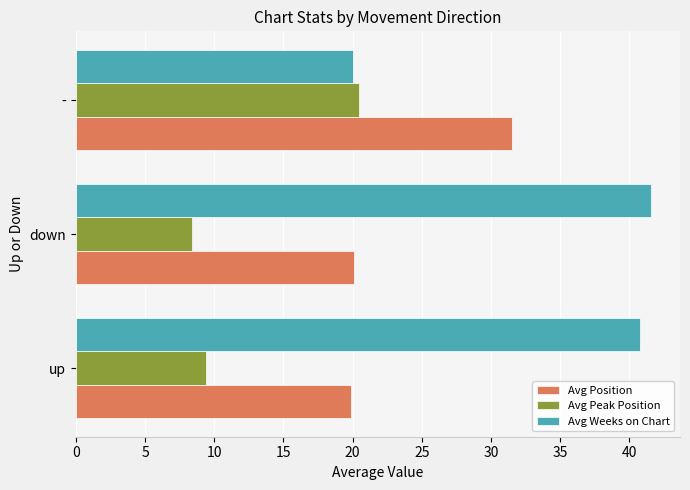

Which series changed the most between down and -?

Avg Weeks on Chart